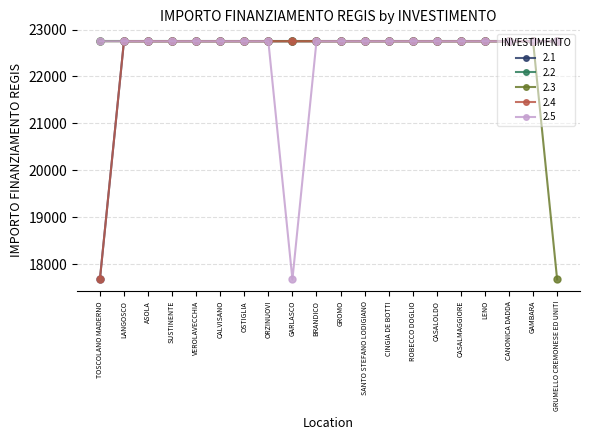

Reading left to right, transcribe all the data shown in this chart.

2.1: TOSCOLANO MADERNO=17674.8	LANGOSCO=22750.0	ASOLA=22750.0	SUSTINENTE=22750.0	VEROLAVECCHIA=22750.0	CALVISANO=22750.0	OSTIGLIA=22750.0	ORZINUOVI=22750.0	GARLASCO=22750.0	BRANDICO=22750.0	GROMO=22750.0	SANTO STEFANO LODIGIANO=22750.0	CINGIA DE BOTTI=22750.0	ROBECCO DOGLIO=22750.0	CASALOLDO=22750.0	CASALMAGGIORE=22750.0	LENO=22750.0	CANONICA DADDA=22750.0	GAMBARA=22750.0	GRUMELLO CREMONESE ED UNITI=22750.0
2.3: TOSCOLANO MADERNO=22750.0	LANGOSCO=22750.0	ASOLA=22750.0	SUSTINENTE=22750.0	VEROLAVECCHIA=22750.0	CALVISANO=22750.0	OSTIGLIA=22750.0	ORZINUOVI=22750.0	GARLASCO=22750.0	BRANDICO=22750.0	GROMO=22750.0	SANTO STEFANO LODIGIANO=22750.0	CINGIA DE BOTTI=22750.0	ROBECCO DOGLIO=22750.0	CASALOLDO=22750.0	CASALMAGGIORE=22750.0	LENO=22750.0	CANONICA DADDA=22750.0	GAMBARA=22750.0	GRUMELLO CREMONESE ED UNITI=17674.8
2.4: TOSCOLANO MADERNO=17674.8	LANGOSCO=22750.0	ASOLA=22750.0	SUSTINENTE=22750.0	VEROLAVECCHIA=22750.0	CALVISANO=22750.0	OSTIGLIA=22750.0	ORZINUOVI=22750.0	GARLASCO=22750.0	BRANDICO=22750.0	GROMO=22750.0	SANTO STEFANO LODIGIANO=22750.0	CINGIA DE BOTTI=22750.0	ROBECCO DOGLIO=22750.0	CASALOLDO=22750.0	CASALMAGGIORE=22750.0	LENO=22750.0	CANONICA DADDA=22750.0	GAMBARA=22750.0	GRUMELLO CREMONESE ED UNITI=22750.0
2.5: TOSCOLANO MADERNO=22750.0	LANGOSCO=22750.0	ASOLA=22750.0	SUSTINENTE=22750.0	VEROLAVECCHIA=22750.0	CALVISANO=22750.0	OSTIGLIA=22750.0	ORZINUOVI=22750.0	GARLASCO=17674.8	BRANDICO=22750.0	GROMO=22750.0	SANTO STEFANO LODIGIANO=22750.0	CINGIA DE BOTTI=22750.0	ROBECCO DOGLIO=22750.0	CASALOLDO=22750.0	CASALMAGGIORE=22750.0	LENO=22750.0	CANONICA DADDA=22750.0	GAMBARA=22750.0	GRUMELLO CREMONESE ED UNITI=22750.0